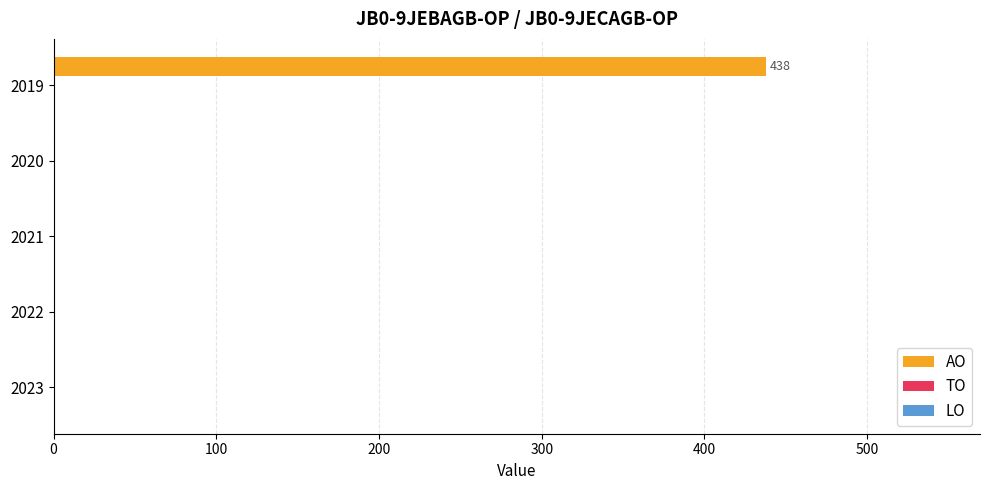

At which category does the chart reach its peak across all series?

2019